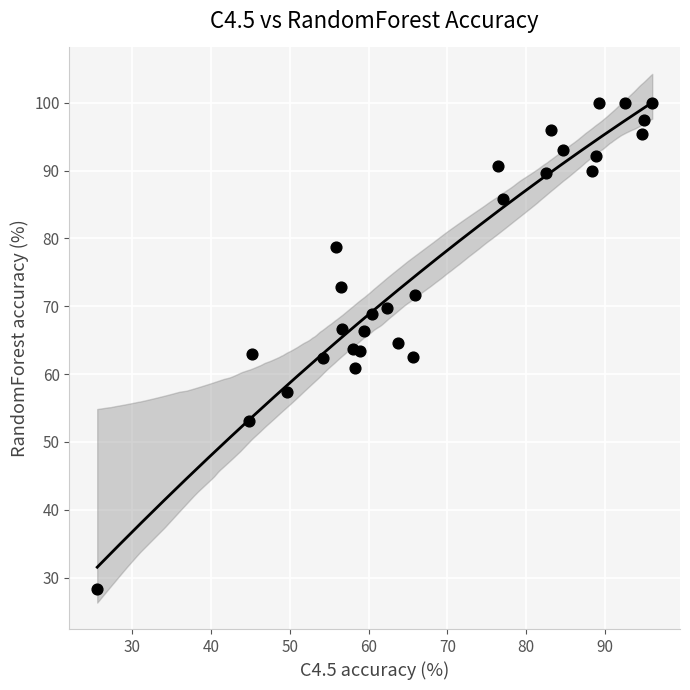

What is the range of X values (max minus min)?

70.4